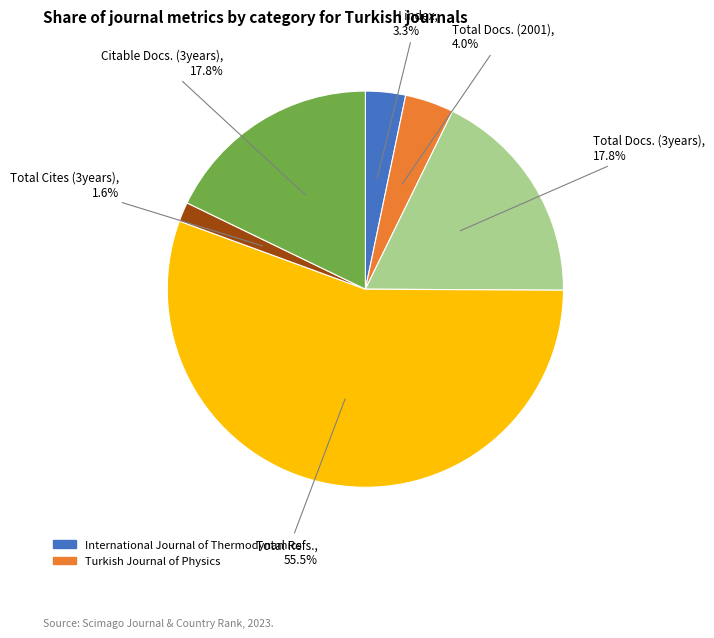

Between Total Cites (3years) and Total Refs., which is larger?

Total Refs.